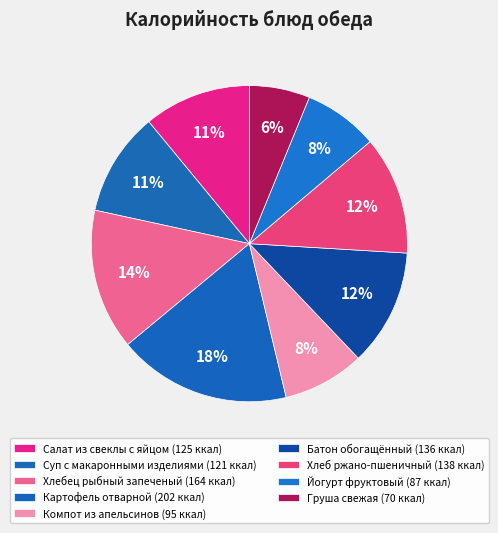

What is the total percentage of Груша свежая and Йогурт фруктовый?

13.8%